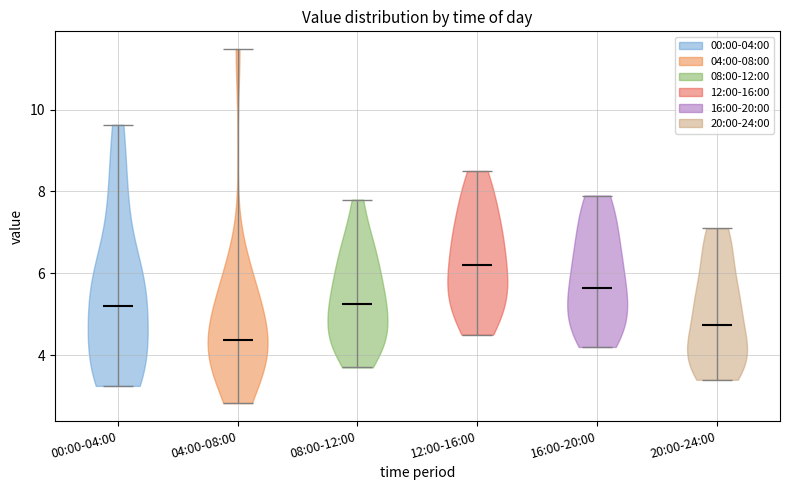

Reading left to right, read every violin against the y-axis: where its median line is, and the lowest and highest points it reaches. The values are not printed on the chart, so give them approximately, as read against the axis.

00:00-04:00: median line 5.2, lowest point 3.2, highest point 9.6
04:00-08:00: median line 4.4, lowest point 2.8, highest point 11.4
08:00-12:00: median line 5.2, lowest point 3.8, highest point 7.8
12:00-16:00: median line 6.2, lowest point 4.6, highest point 8.6
16:00-20:00: median line 5.6, lowest point 4.2, highest point 8.0
20:00-24:00: median line 4.8, lowest point 3.4, highest point 7.2